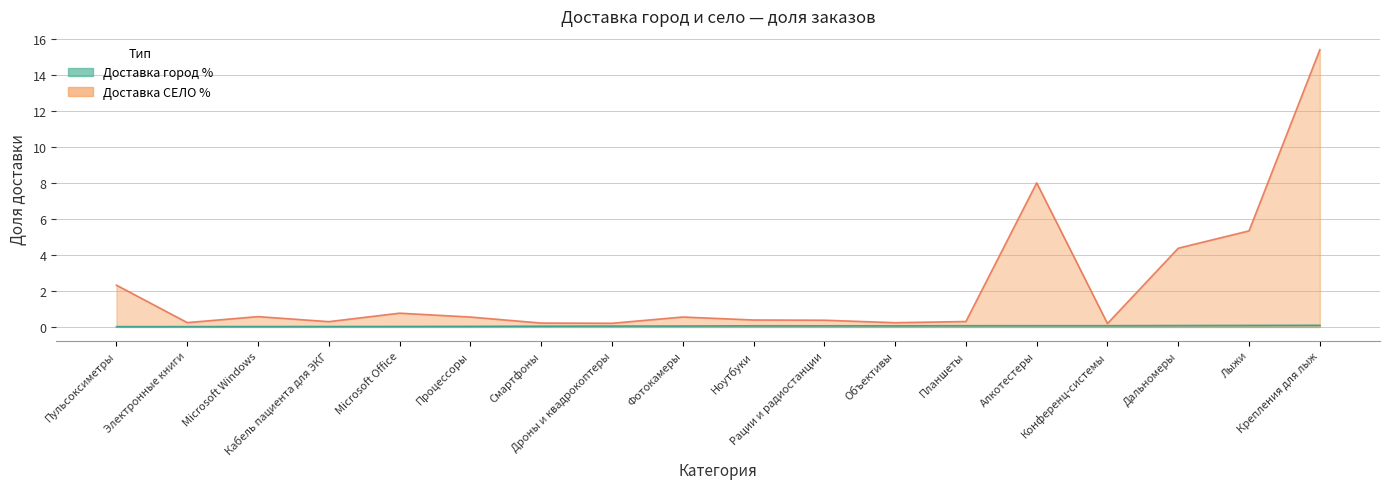

The Доставка СЕЛО % series shows 0.5 at Планшеты. True or false?

False